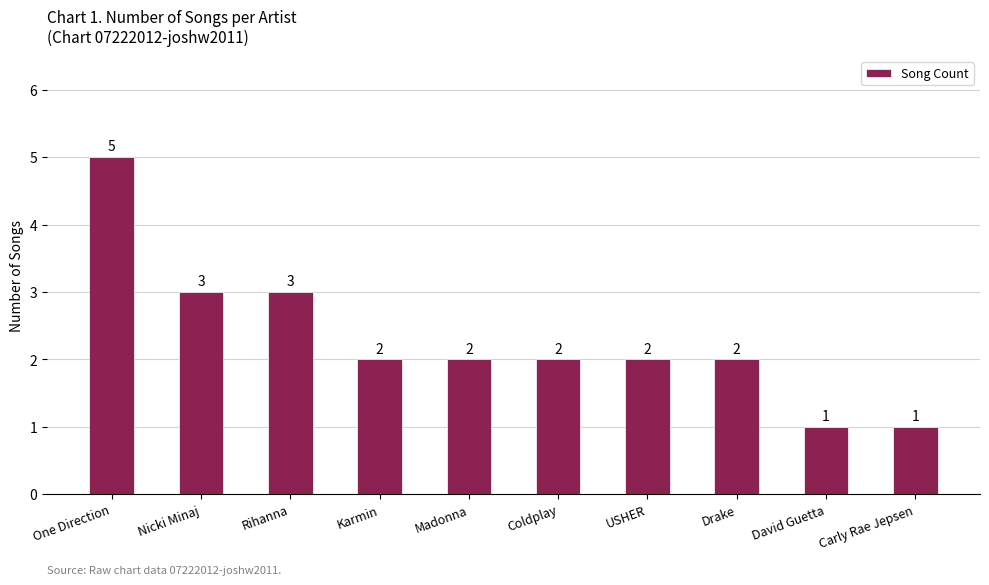

Reading left to right, transcribe all the data shown in this chart.

5	3	3	2	2	2	2	2	1	1